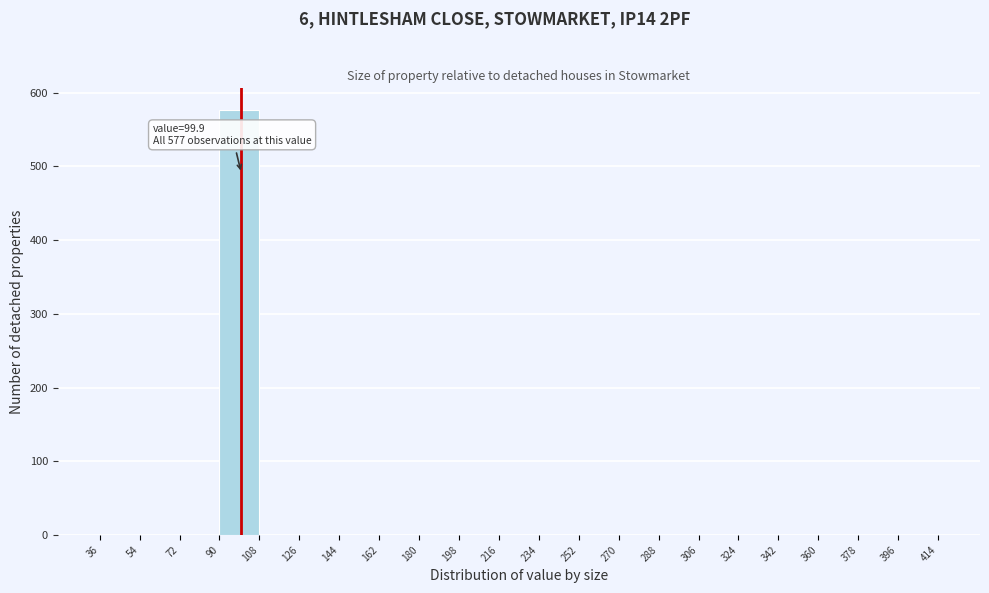

Over which range of the x-axis is the bar tallest?

90 to 108